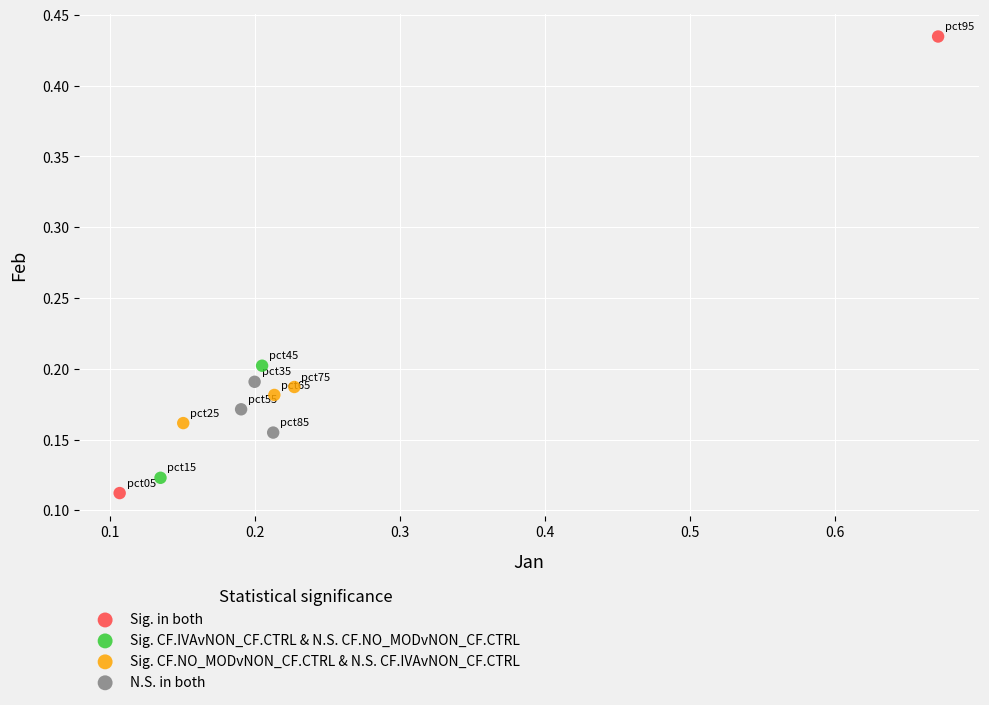

Which series contains the highest Y value?

Sig. in both